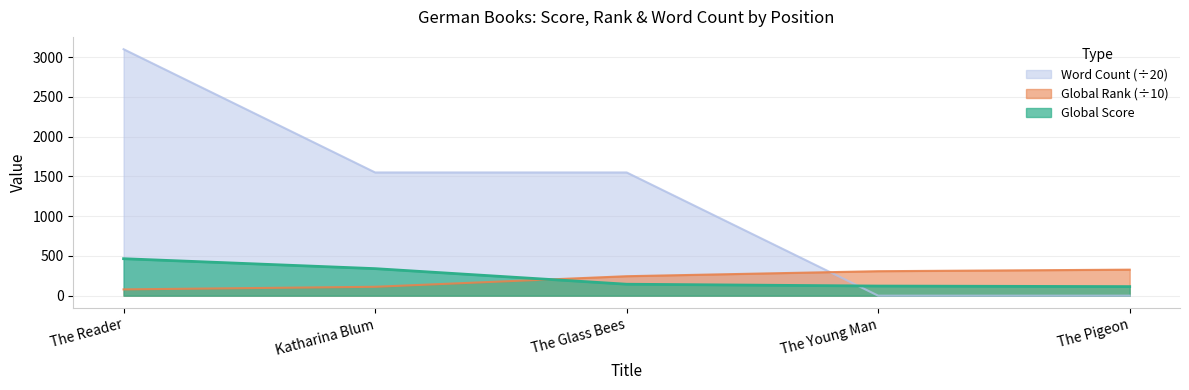

What is the sum of all Global Score values?

1184.0